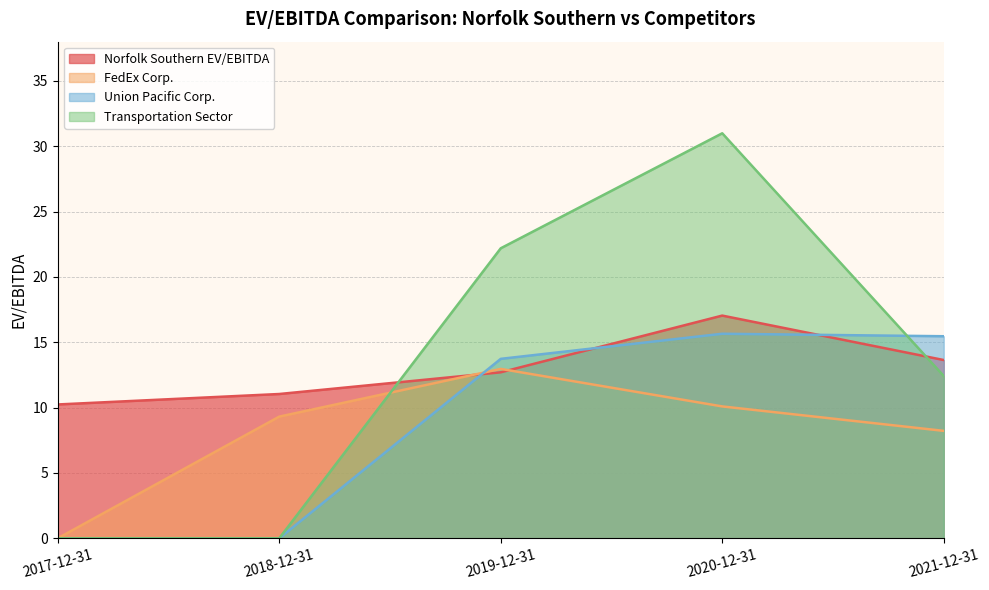

Rank the series by their maximum value, from lowest to highest.

FedEx Corp., Union Pacific Corp., Norfolk Southern EV/EBITDA, Transportation Sector